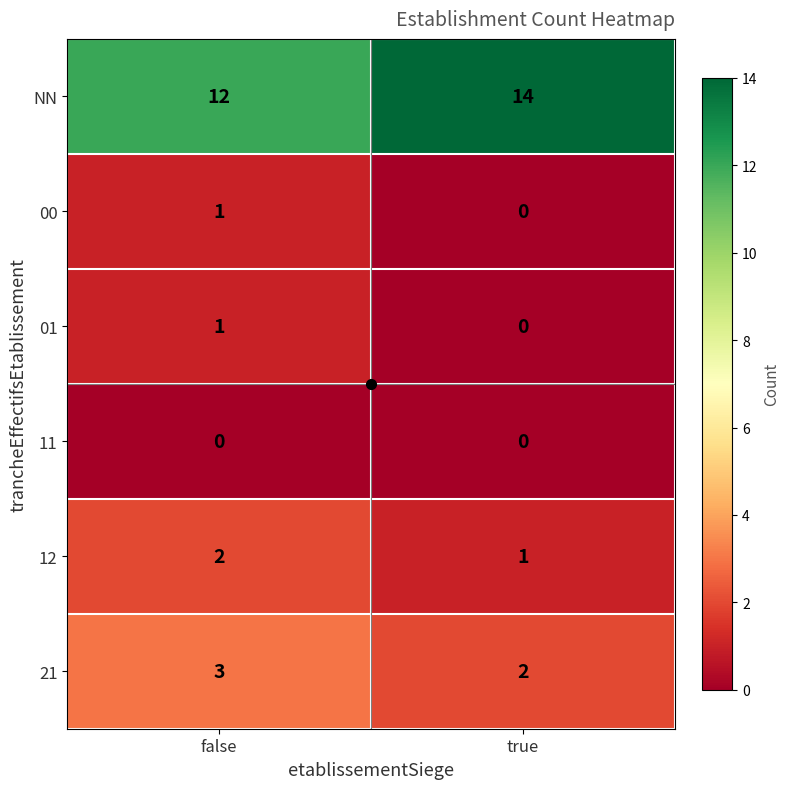

What is the sum of the 21 values at false and true?

5